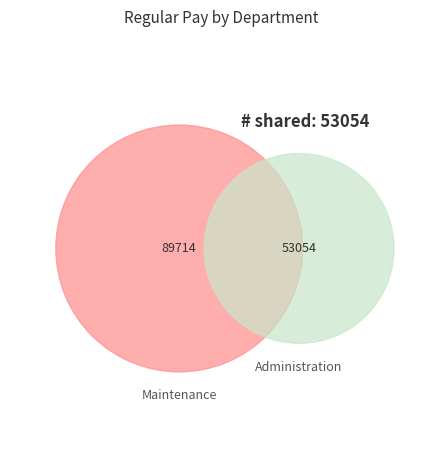

What is the largest slice in the pie chart?

Maintenance